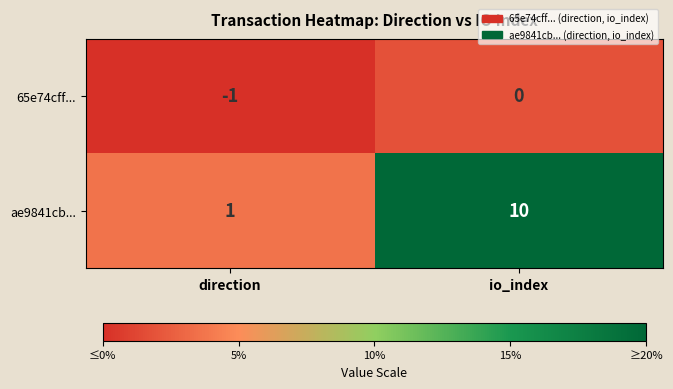

What is the spread (max minus min) of values at io_index?

10